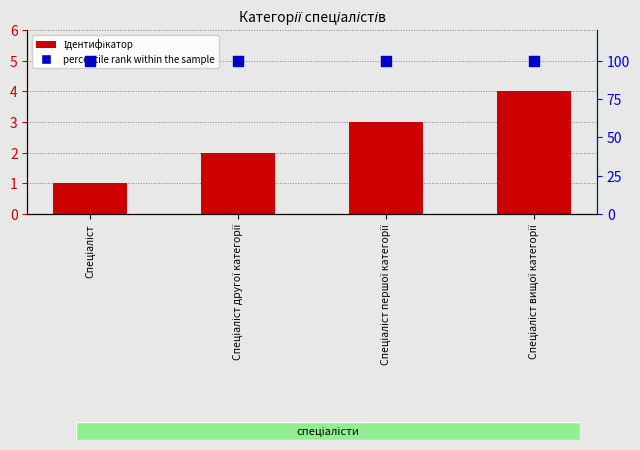

Is the value of Ідентифікатор at Спеціаліст вищої категорії greater than the value of percentile rank within the sample at Спеціаліст першої категорії?

No